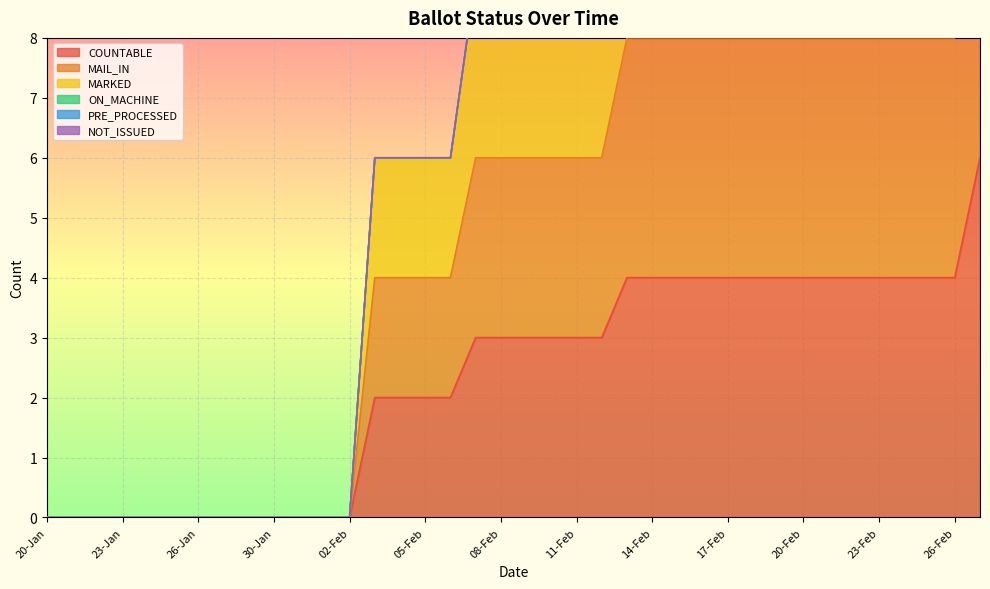

True or false: COUNTABLE has a value of 4 at 30-Jan.

False